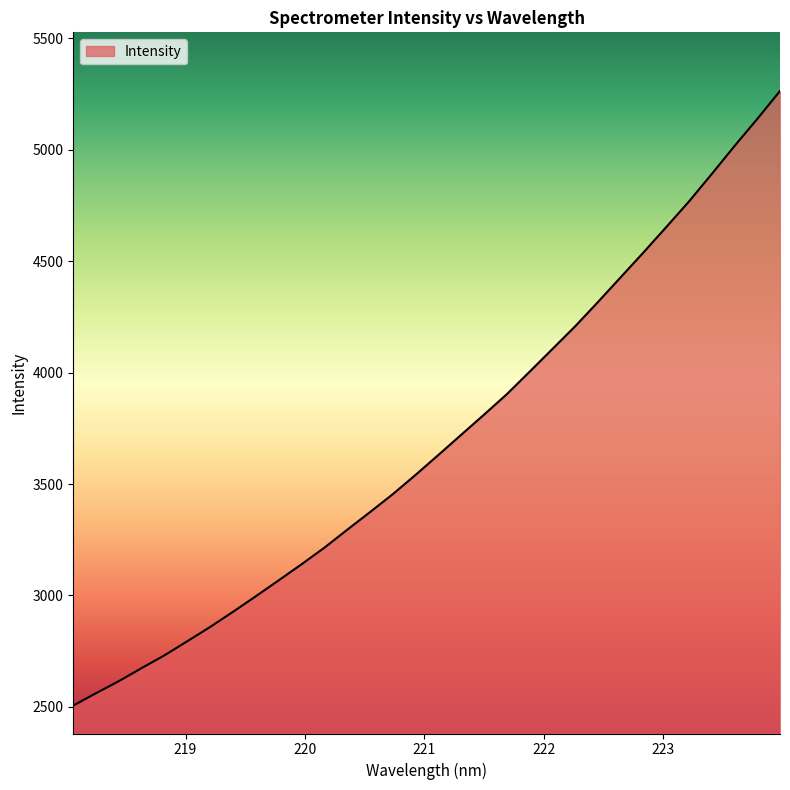

How many values exceed 3629?

16